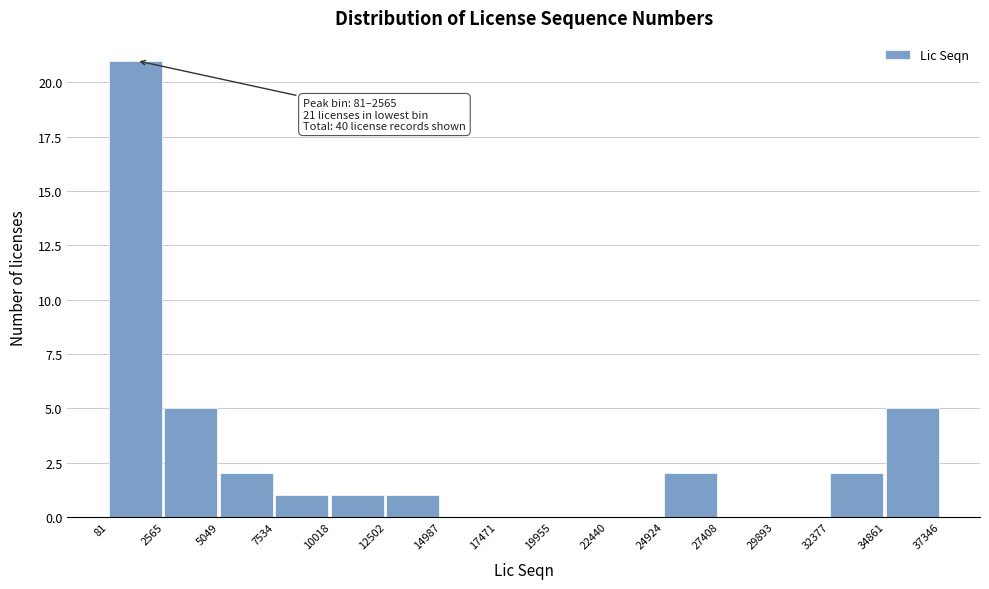

Which range on the x-axis has the tallest bar?

81 to 2565